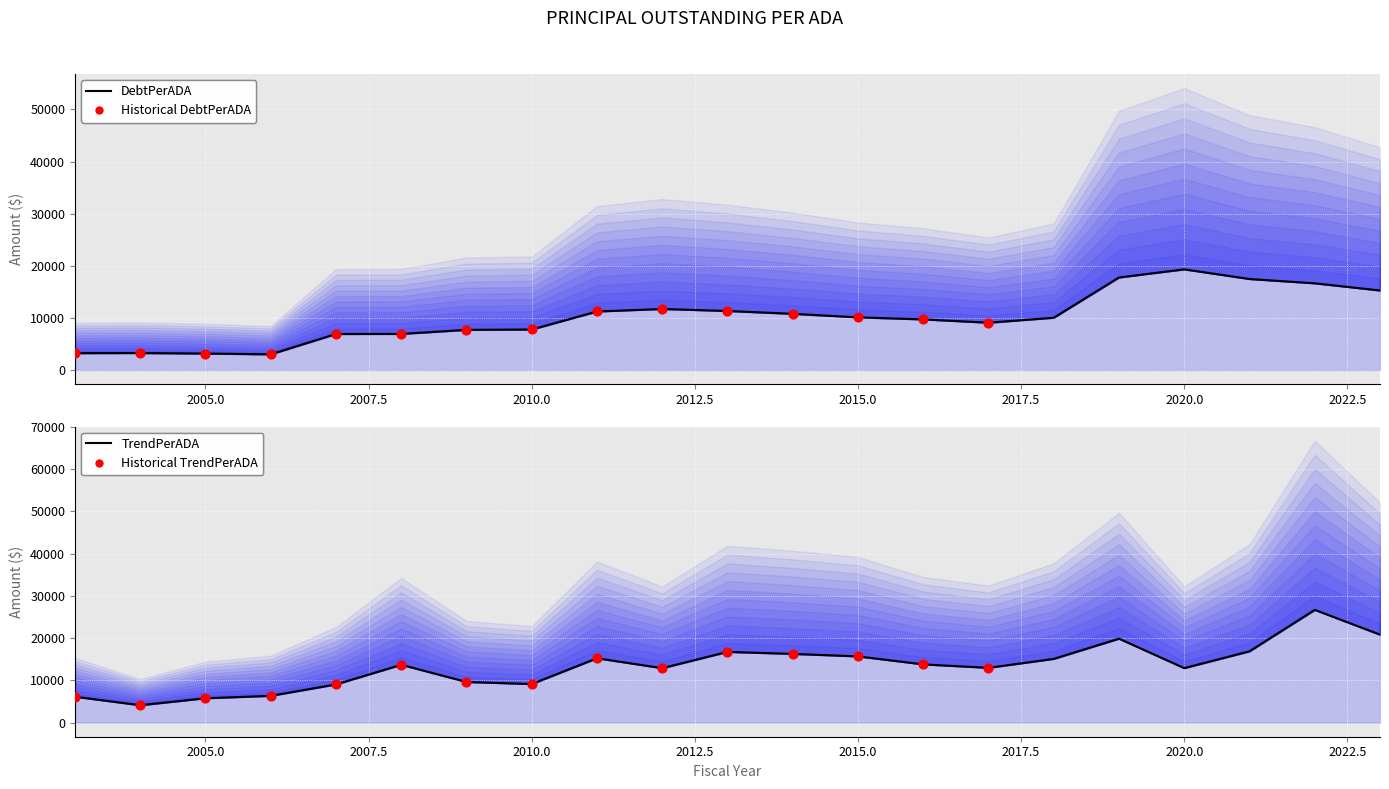

At which category is the sum across all series the highest?

2022